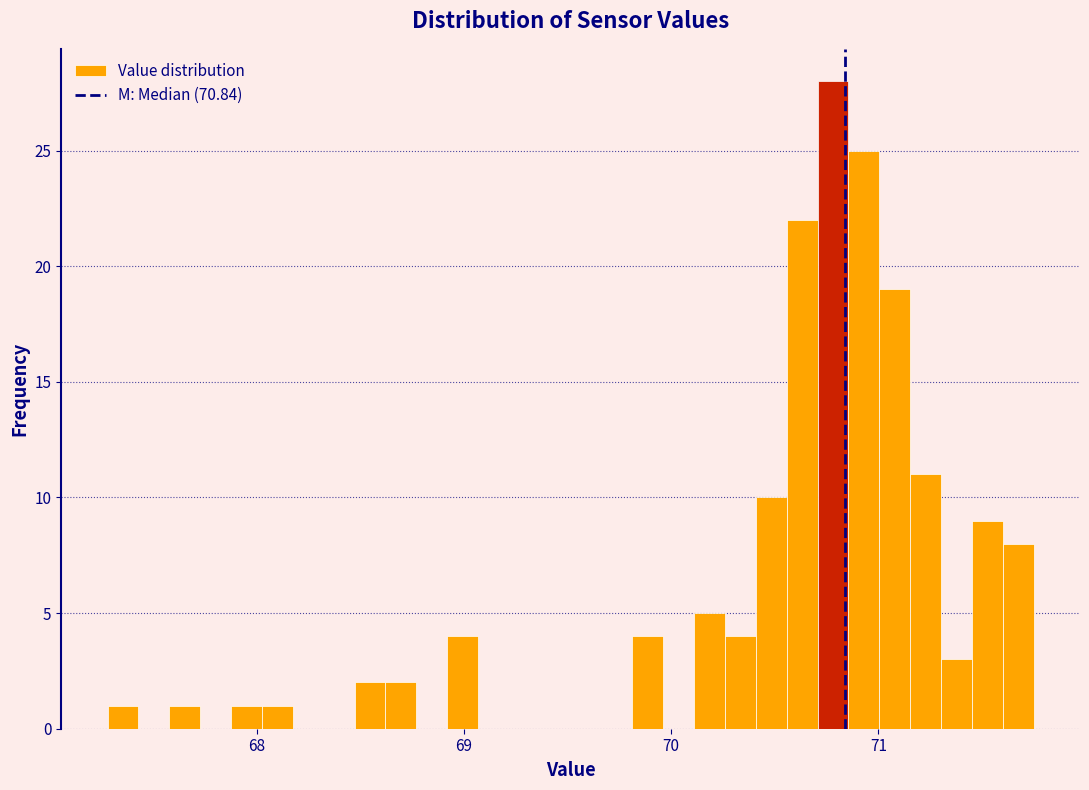

Around what value on the x-axis is the tallest bar? Give the approximate position of its centre, as read against the axis.

70.8